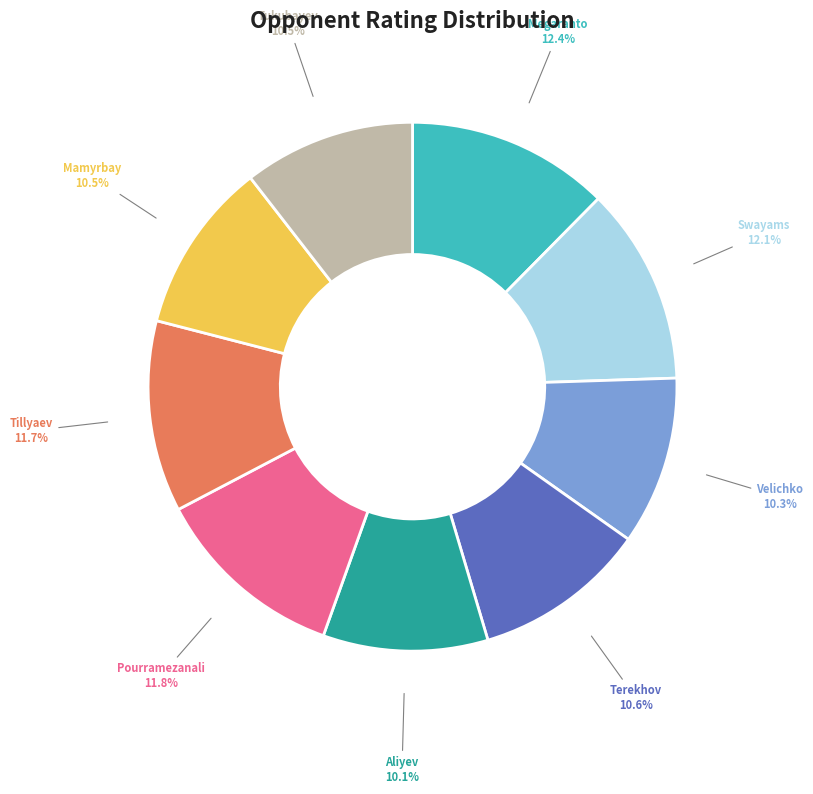

Is there a majority slice in this chart?

No